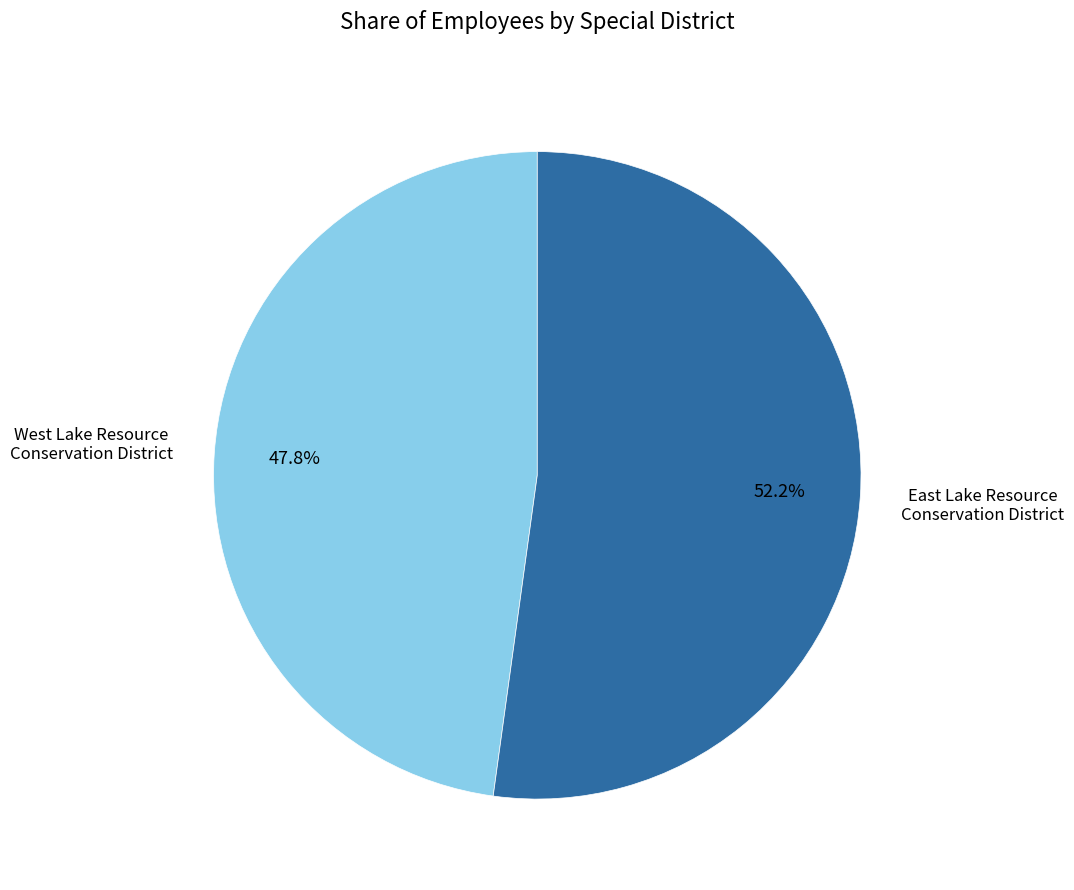

Is there any slice that represents more than half of the pie?

Yes